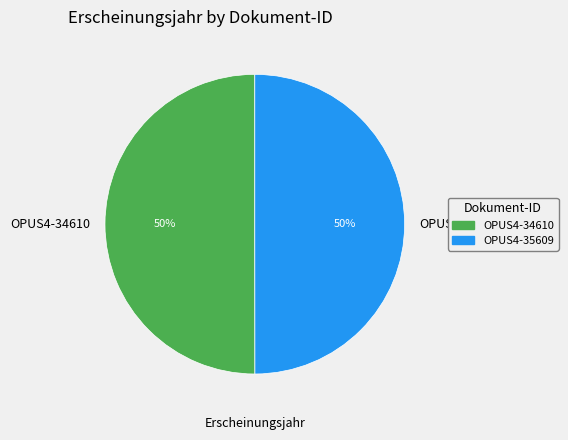

To the nearest percent, what is the average slice percentage?

50%